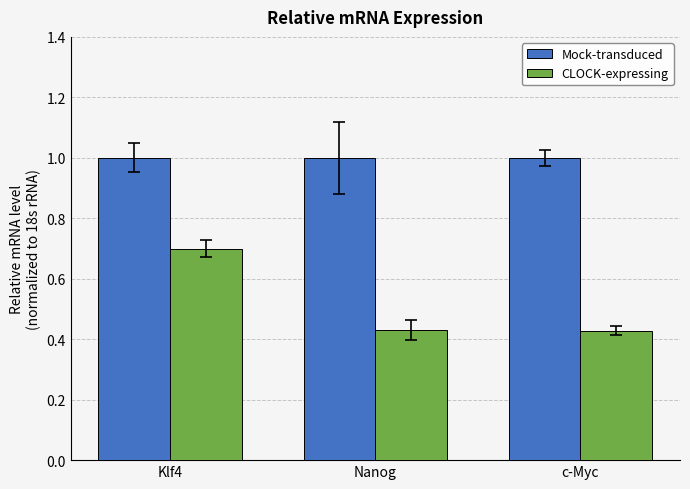

What is the label of the 2nd bar from the left?

Nanog